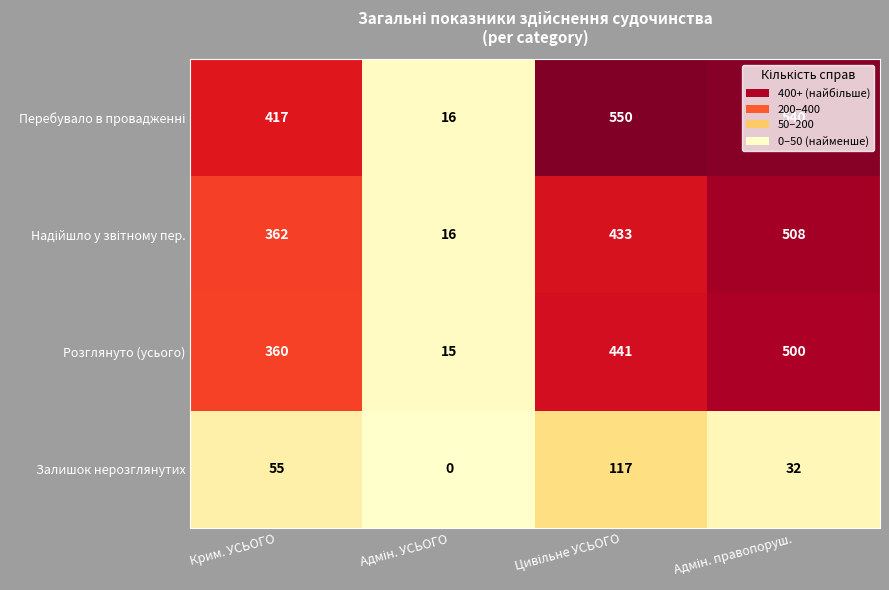

What is the minimum value for Розглянуто (усього)?

15